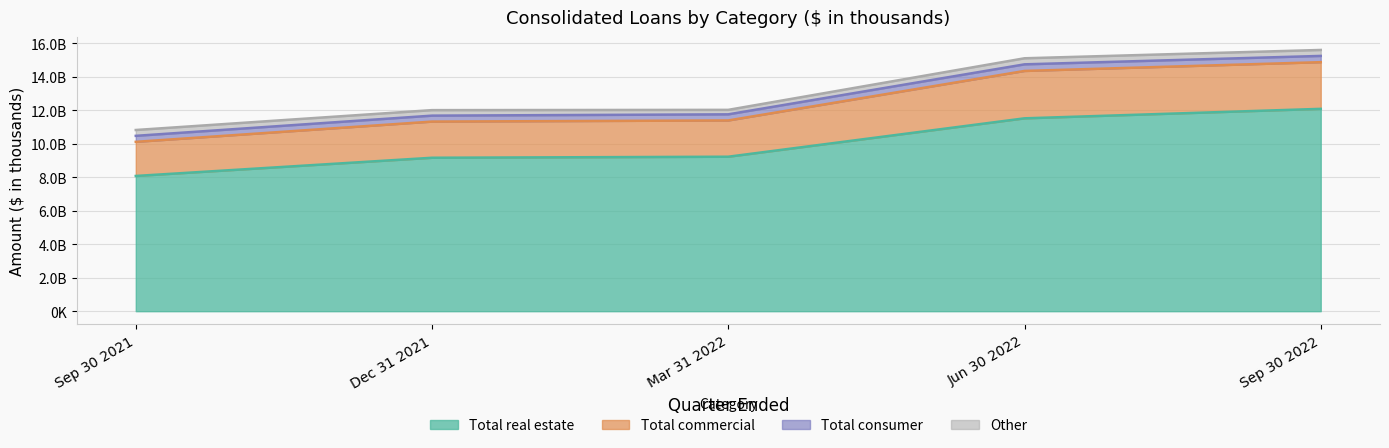

What are all the series names shown in the legend?

Total real estate, Total commercial, Total consumer, Other